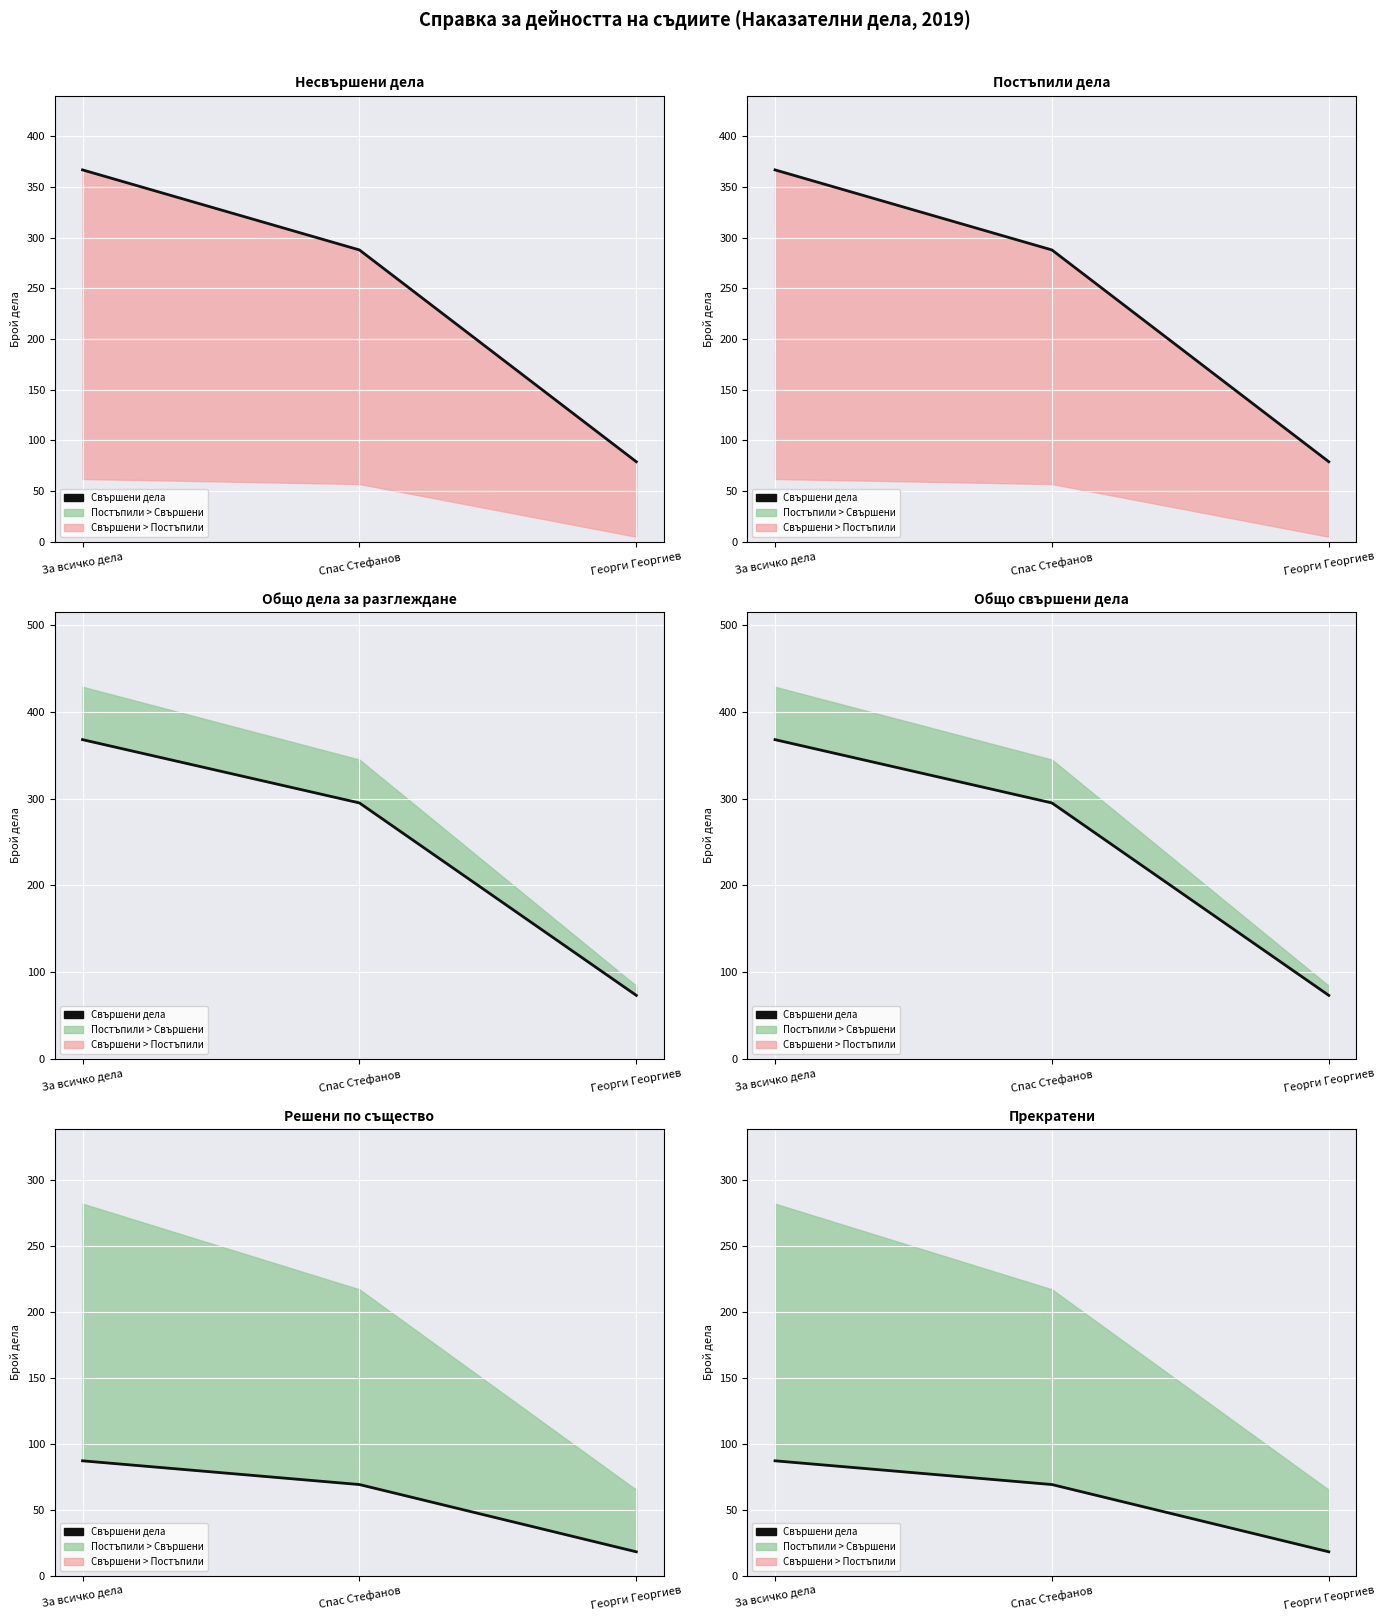

List the labels in order of value, smallest first.

Георги Георгиев, Спас Стефанов, За всичко дела